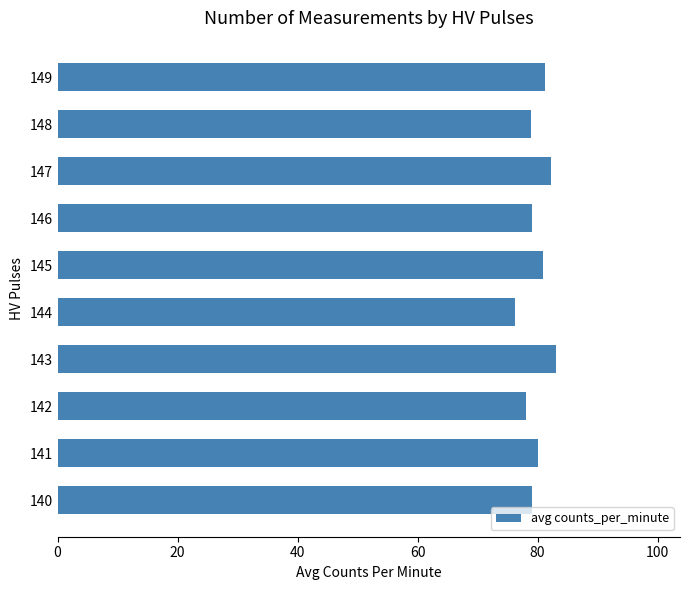

Is it true that the value at 146 is 79.0?

True